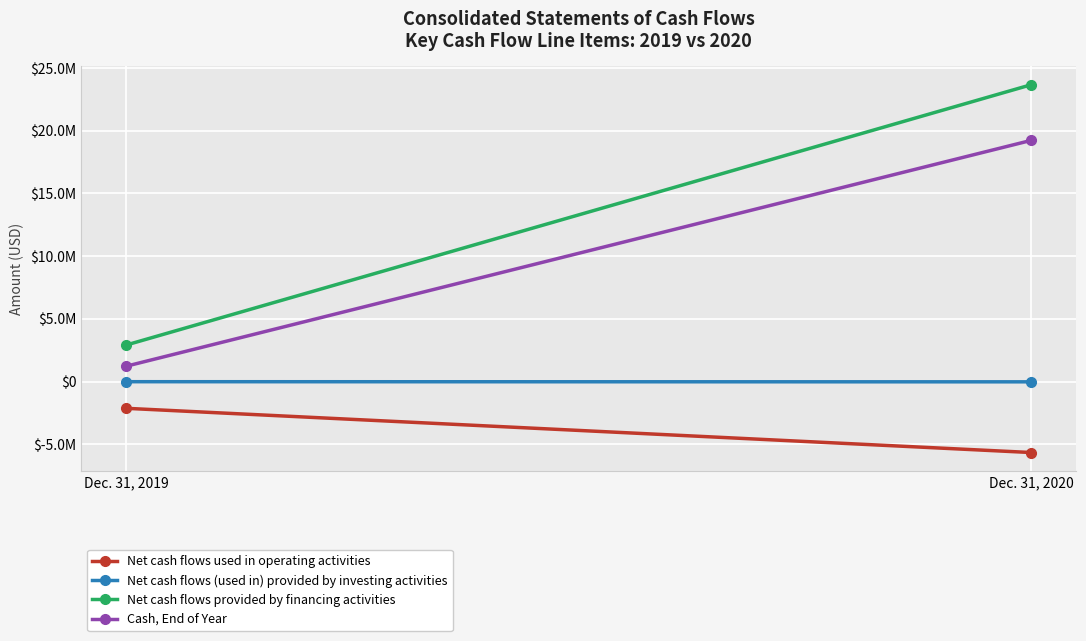

List the series in order of their overall mean, lowest first.

Net cash flows used in operating activities, Net cash flows (used in) provided by investing activities, Cash, End of Year, Net cash flows provided by financing activities